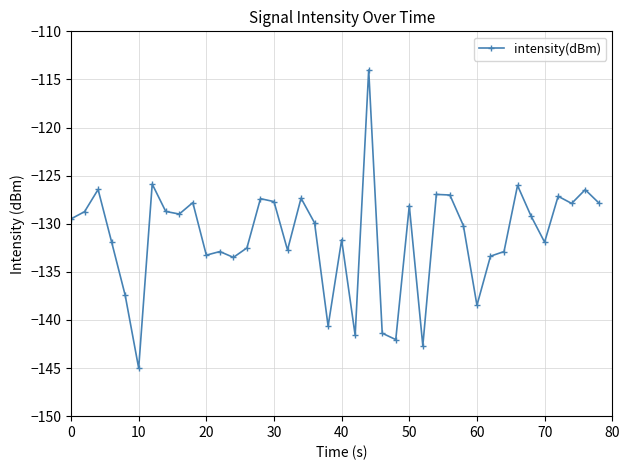

How many lines are shown in the chart?

1